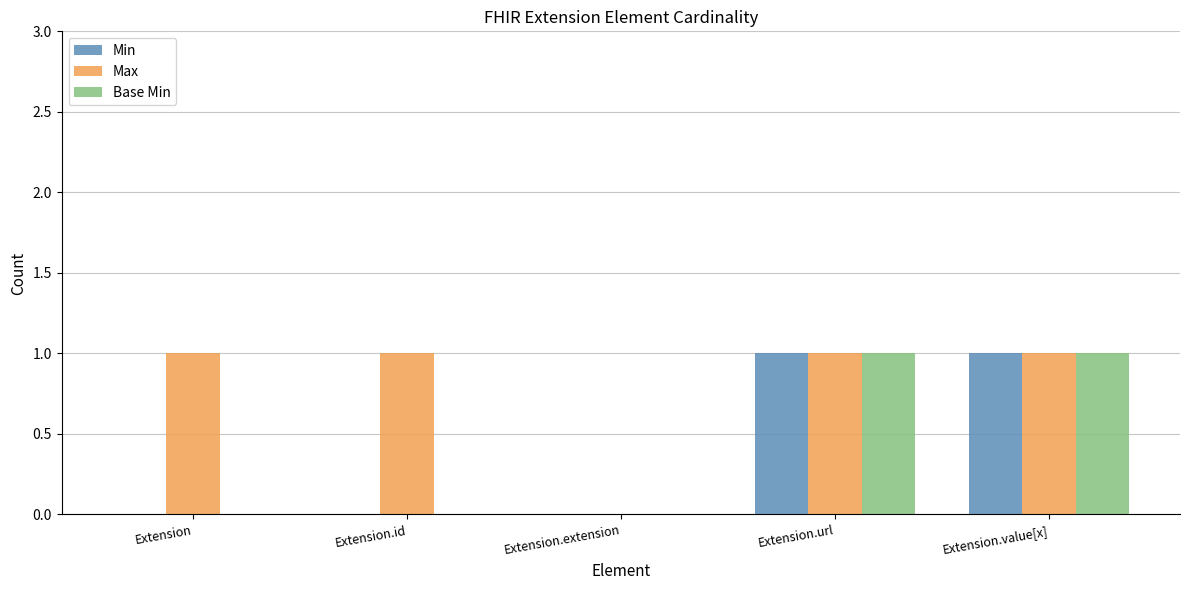

True or false: Max has a value of 0 at Extension.extension.

True